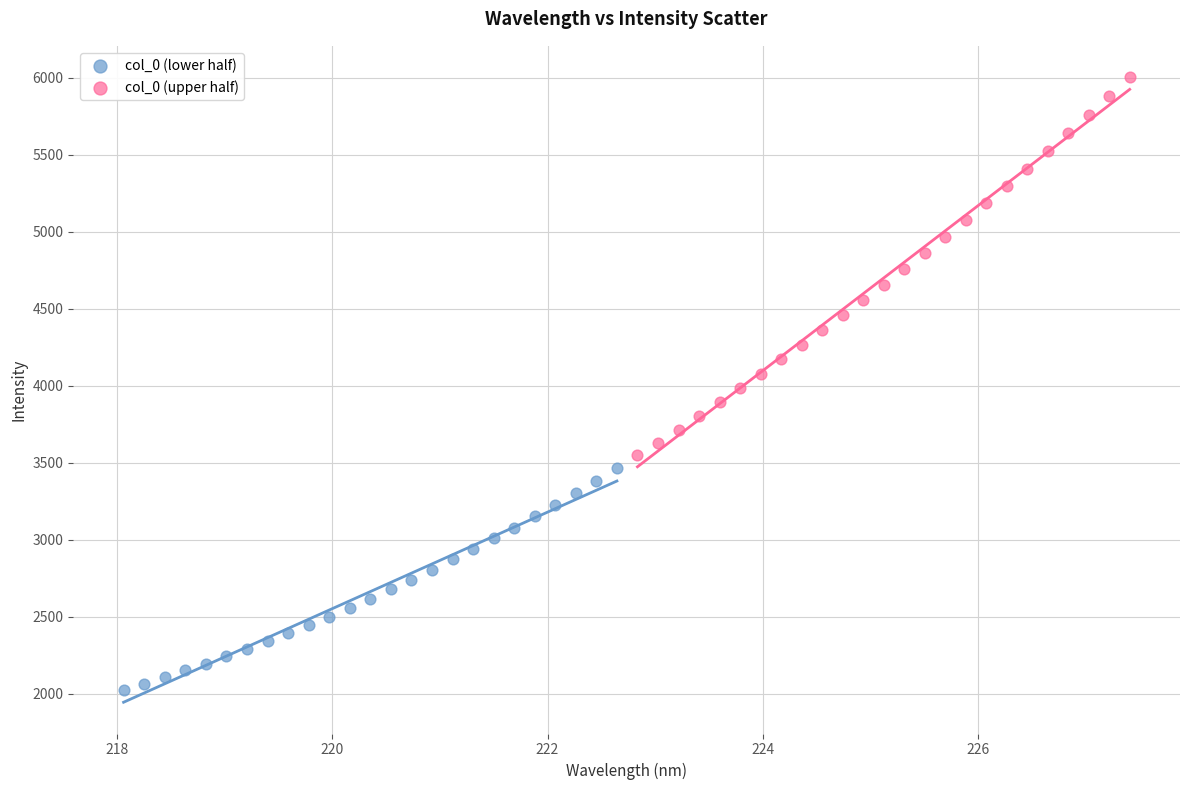

Which series reaches the maximum Y coordinate?

col_0 (upper half)